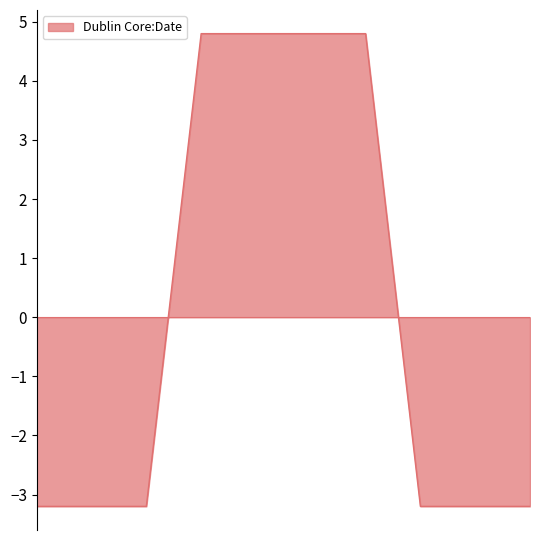

What is the greatest value displayed?

4.8